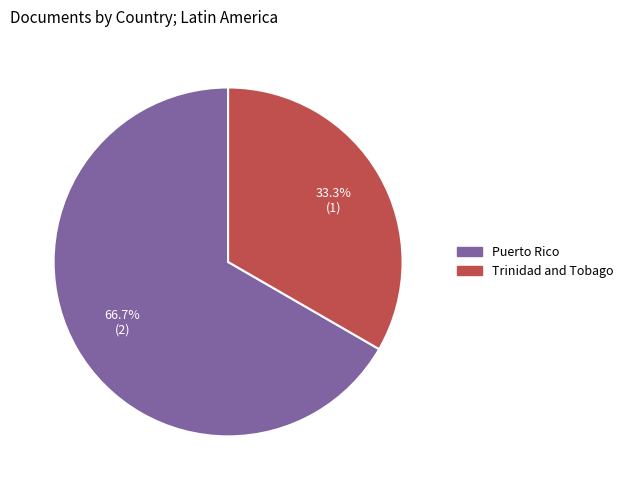

Is there a majority slice in this chart?

Yes